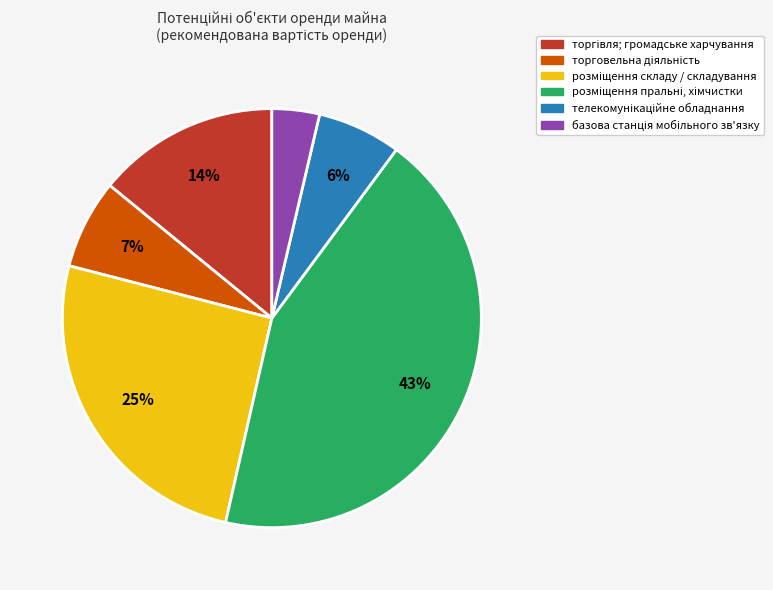

Is there a majority slice in this chart?

No